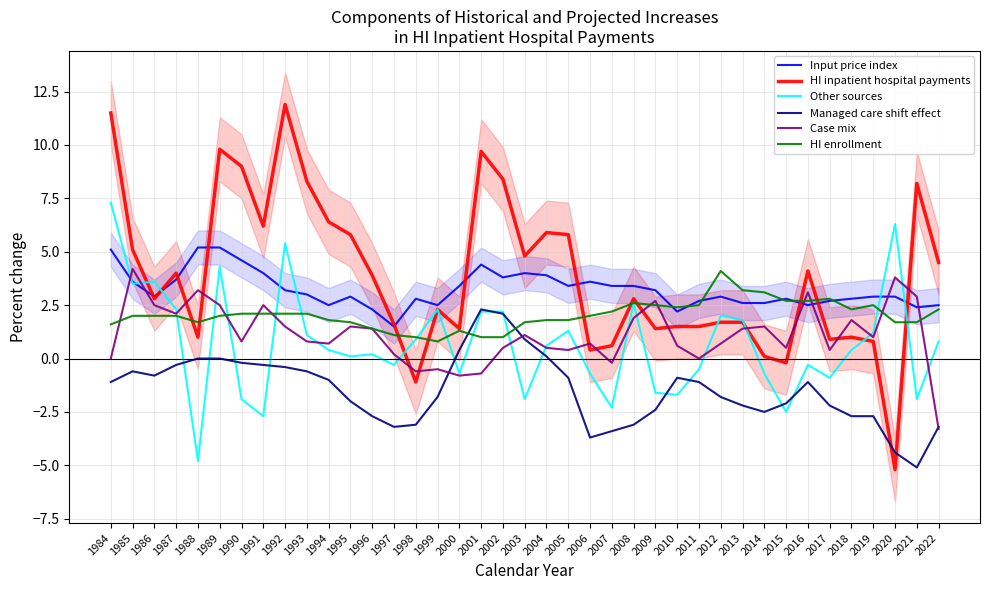

What is the sum of the HI enrollment values at 1995 and 2000?

3.0